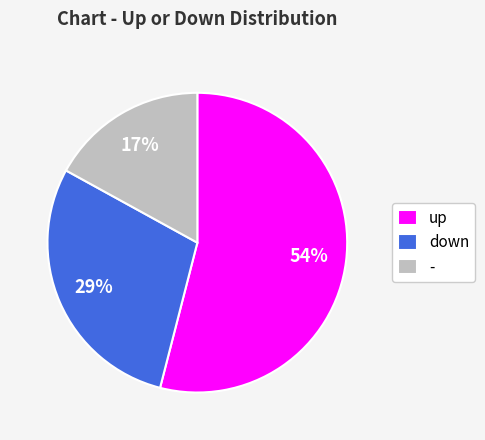

Rank the categories by value from highest to lowest.

up, down, -